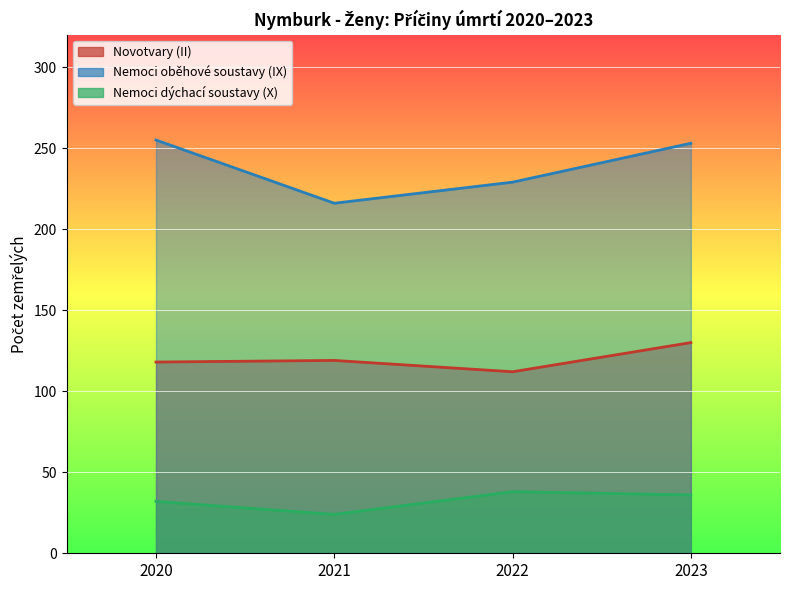

What is the maximum value shown in the chart?

255